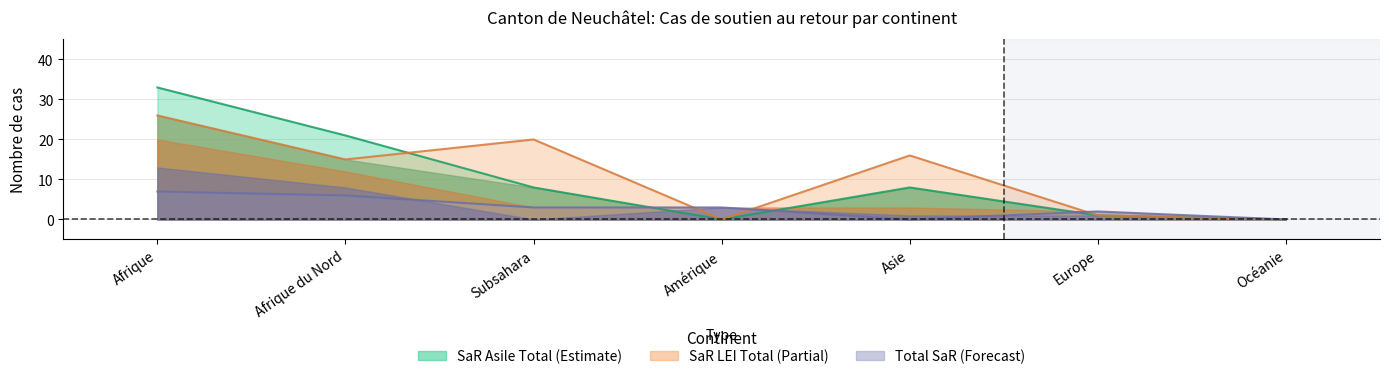

How many lines are shown in the chart?

3